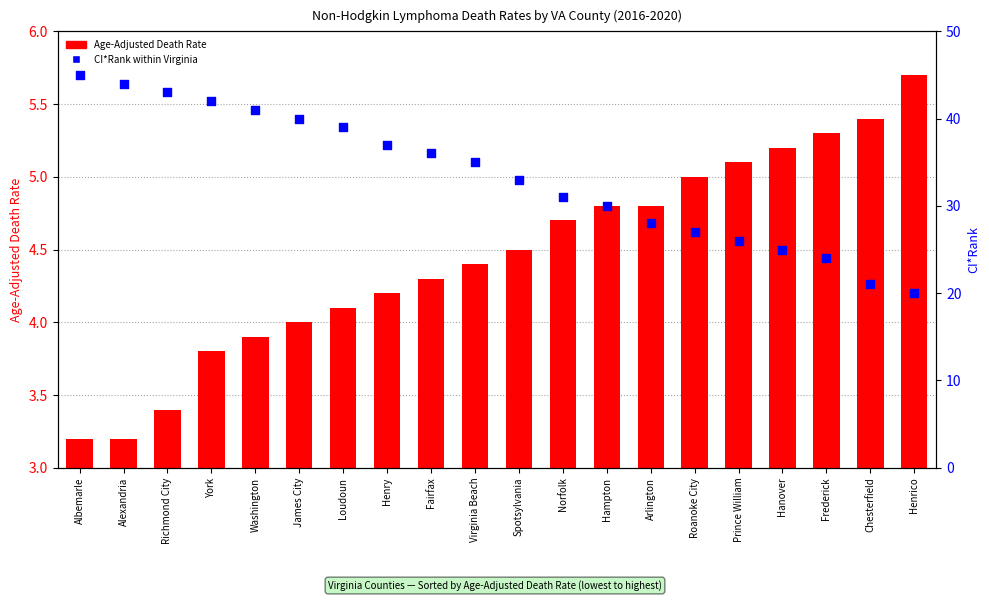

Which series has the largest total across all categories?

CI*Rank (within Virginia)